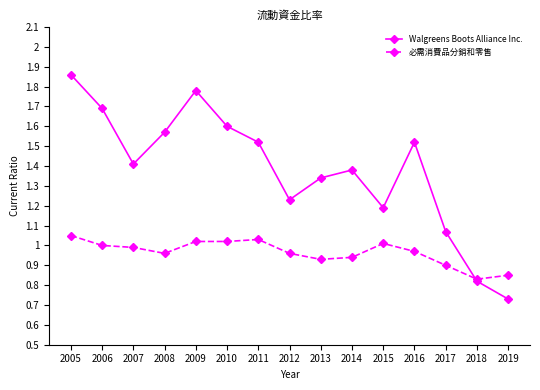

Which series has the largest total across all categories?

Walgreens Boots Alliance Inc.